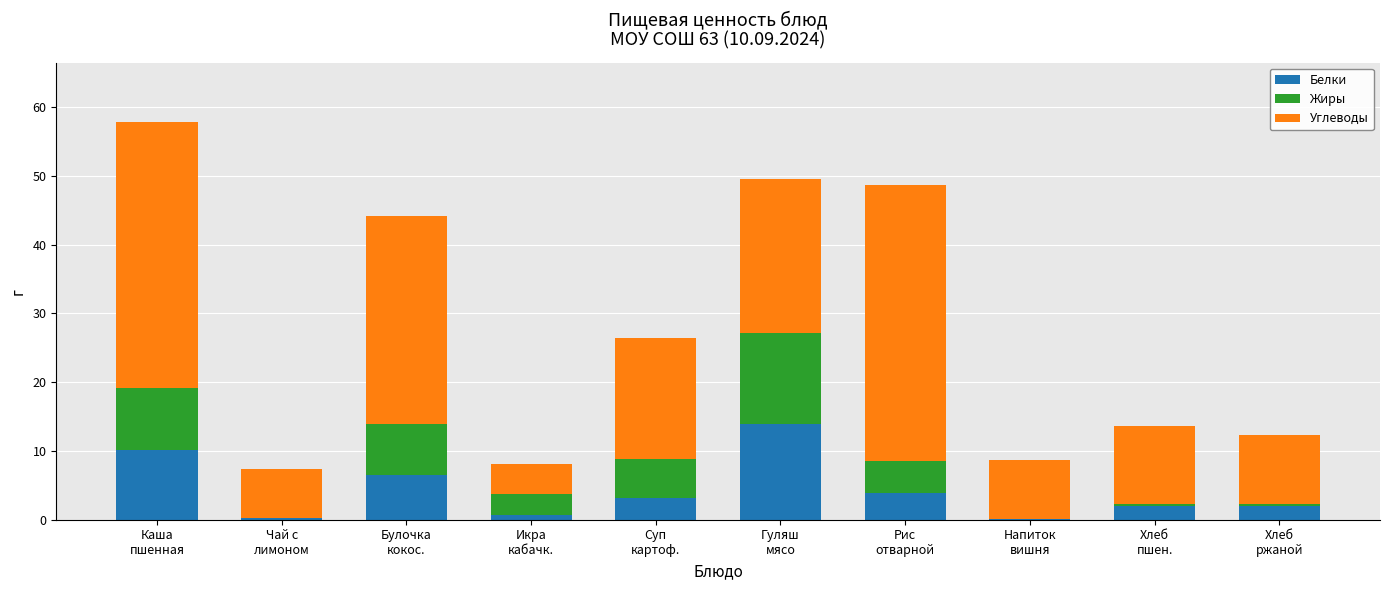

The value of Белки at Гуляш
мясо is 14.0. True or false?

True